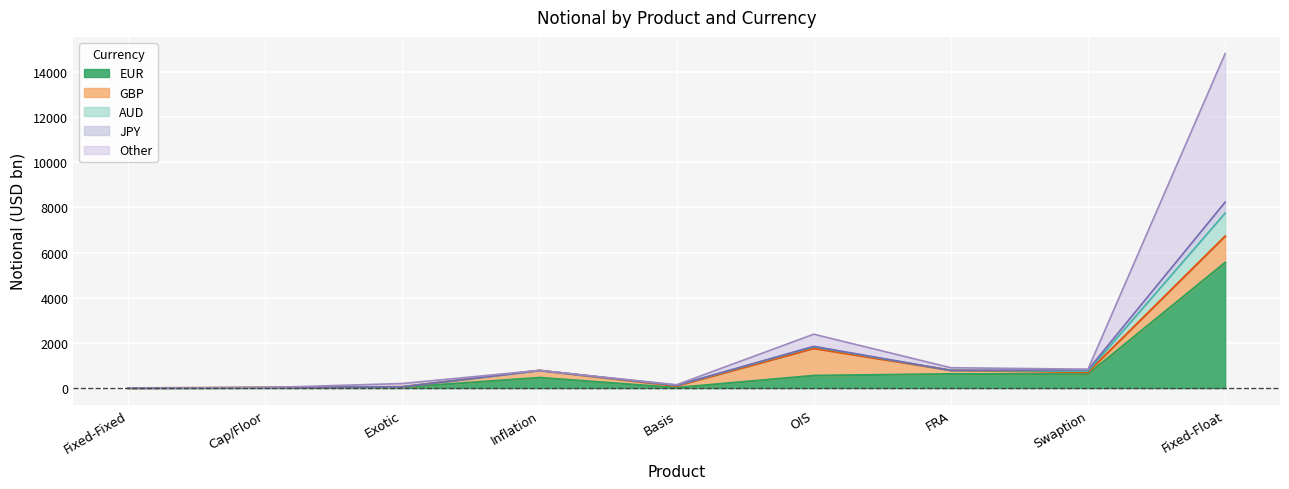

At which category is the sum across all series the highest?

Fixed-Float